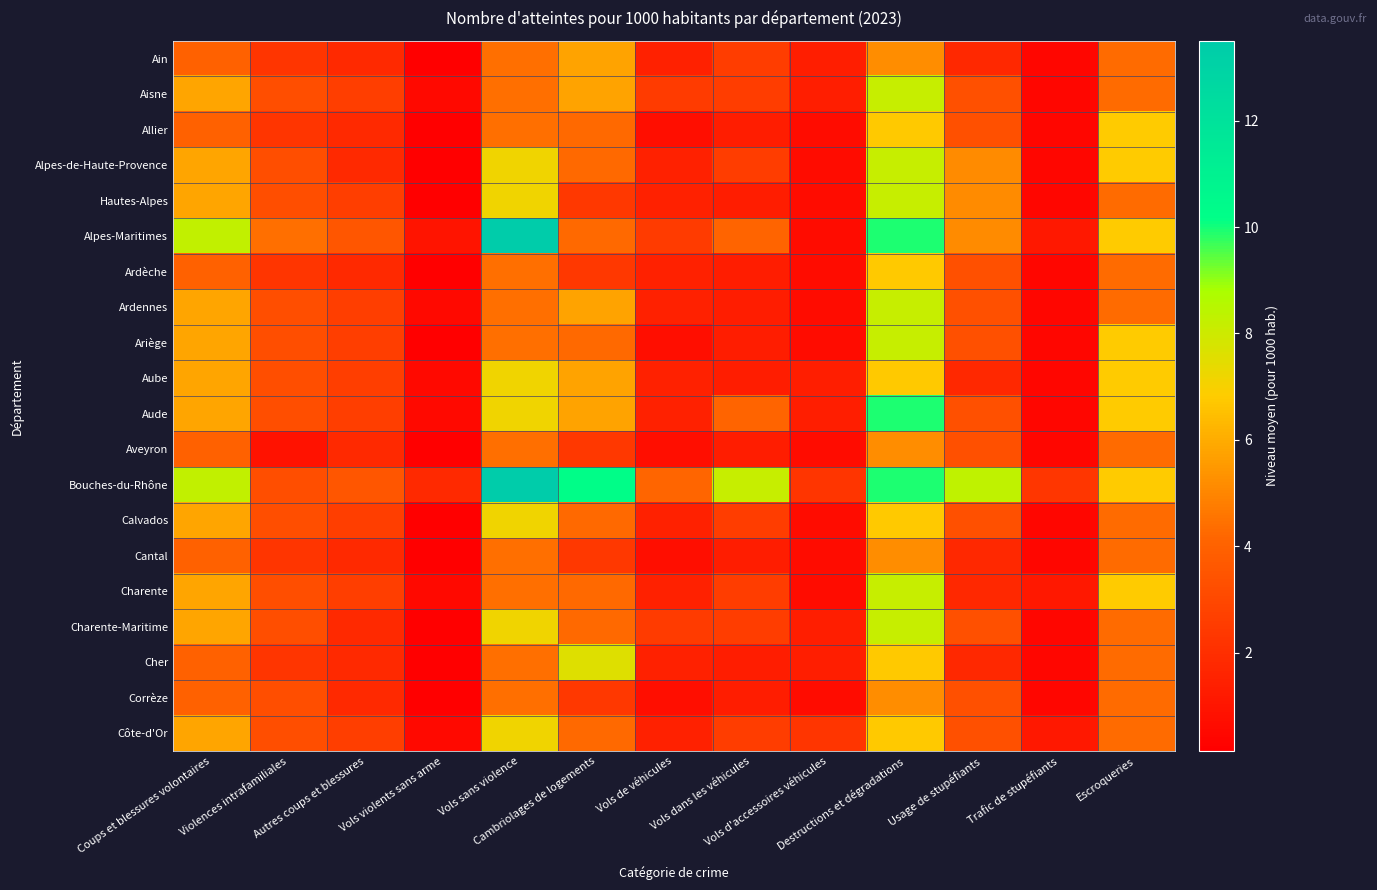

Reading left to right, transcribe all the data shown in this chart.

Ain: Coups et blessures volontaires=4.0	Violences intrafamiliales=2.2	Autres coups et blessures=1.8	Vols violents sans arme=0.1	Vols sans violence=4.4	Cambriolages de logements=5.8	Vols de véhicules=1.5	Vols dans les véhicules=2.6	Vols d'accessoires véhicules=1.4	Destructions et dégradations=5.2	Usage de stupéfiants=1.8	Trafic de stupéfiants=0.5	Escroqueries=4.3
Aisne: Coups et blessures volontaires=5.8	Violences intrafamiliales=3.2	Autres coups et blessures=2.6	Vols violents sans arme=0.6	Vols sans violence=4.4	Cambriolages de logements=5.8	Vols de véhicules=2.5	Vols dans les véhicules=2.6	Vols d'accessoires véhicules=1.4	Destructions et dégradations=8.2	Usage de stupéfiants=3.3	Trafic de stupéfiants=0.5	Escroqueries=4.3
Allier: Coups et blessures volontaires=4.0	Violences intrafamiliales=2.2	Autres coups et blessures=1.8	Vols violents sans arme=0.1	Vols sans violence=4.4	Cambriolages de logements=4.2	Vols de véhicules=0.8	Vols dans les véhicules=1.3	Vols d'accessoires véhicules=0.7	Destructions et dégradations=6.8	Usage de stupéfiants=3.3	Trafic de stupéfiants=0.5	Escroqueries=6.8
Alpes-de-Haute-Provence: Coups et blessures volontaires=5.8	Violences intrafamiliales=3.2	Autres coups et blessures=1.8	Vols violents sans arme=0.1	Vols sans violence=7.2	Cambriolages de logements=4.2	Vols de véhicules=1.5	Vols dans les véhicules=2.6	Vols d'accessoires véhicules=0.7	Destructions et dégradations=8.2	Usage de stupéfiants=5.2	Trafic de stupéfiants=0.5	Escroqueries=6.8
Hautes-Alpes: Coups et blessures volontaires=5.8	Violences intrafamiliales=3.2	Autres coups et blessures=2.6	Vols violents sans arme=0.1	Vols sans violence=7.2	Cambriolages de logements=2.4	Vols de véhicules=1.5	Vols dans les véhicules=1.3	Vols d'accessoires véhicules=0.7	Destructions et dégradations=8.2	Usage de stupéfiants=5.2	Trafic de stupéfiants=0.5	Escroqueries=4.3
Alpes-Maritimes: Coups et blessures volontaires=8.2	Violences intrafamiliales=4.4	Autres coups et blessures=3.5	Vols violents sans arme=0.9	Vols sans violence=13.5	Cambriolages de logements=4.2	Vols de véhicules=2.5	Vols dans les véhicules=4.1	Vols d'accessoires véhicules=0.7	Destructions et dégradations=9.9	Usage de stupéfiants=5.2	Trafic de stupéfiants=1.1	Escroqueries=6.8
Ardèche: Coups et blessures volontaires=4.0	Violences intrafamiliales=2.2	Autres coups et blessures=1.8	Vols violents sans arme=0.1	Vols sans violence=4.4	Cambriolages de logements=2.4	Vols de véhicules=1.5	Vols dans les véhicules=1.3	Vols d'accessoires véhicules=0.7	Destructions et dégradations=6.8	Usage de stupéfiants=3.3	Trafic de stupéfiants=0.5	Escroqueries=4.3
Ardennes: Coups et blessures volontaires=5.8	Violences intrafamiliales=3.2	Autres coups et blessures=2.6	Vols violents sans arme=0.6	Vols sans violence=4.4	Cambriolages de logements=5.8	Vols de véhicules=1.5	Vols dans les véhicules=1.3	Vols d'accessoires véhicules=0.7	Destructions et dégradations=8.2	Usage de stupéfiants=3.3	Trafic de stupéfiants=0.5	Escroqueries=4.3
Ariège: Coups et blessures volontaires=5.8	Violences intrafamiliales=3.2	Autres coups et blessures=2.6	Vols violents sans arme=0.1	Vols sans violence=4.4	Cambriolages de logements=4.2	Vols de véhicules=0.8	Vols dans les véhicules=1.3	Vols d'accessoires véhicules=0.7	Destructions et dégradations=8.2	Usage de stupéfiants=3.3	Trafic de stupéfiants=0.5	Escroqueries=6.8
Aube: Coups et blessures volontaires=5.8	Violences intrafamiliales=3.2	Autres coups et blessures=2.6	Vols violents sans arme=0.6	Vols sans violence=7.2	Cambriolages de logements=5.8	Vols de véhicules=1.5	Vols dans les véhicules=1.3	Vols d'accessoires véhicules=1.4	Destructions et dégradations=6.8	Usage de stupéfiants=1.8	Trafic de stupéfiants=0.5	Escroqueries=6.8
Aude: Coups et blessures volontaires=5.8	Violences intrafamiliales=3.2	Autres coups et blessures=2.6	Vols violents sans arme=0.6	Vols sans violence=7.2	Cambriolages de logements=5.8	Vols de véhicules=1.5	Vols dans les véhicules=4.1	Vols d'accessoires véhicules=1.4	Destructions et dégradations=9.9	Usage de stupéfiants=3.3	Trafic de stupéfiants=0.5	Escroqueries=6.8
Aveyron: Coups et blessures volontaires=4.0	Violences intrafamiliales=0.9	Autres coups et blessures=1.8	Vols violents sans arme=0.1	Vols sans violence=4.4	Cambriolages de logements=2.4	Vols de véhicules=0.8	Vols dans les véhicules=1.3	Vols d'accessoires véhicules=0.7	Destructions et dégradations=5.2	Usage de stupéfiants=3.3	Trafic de stupéfiants=0.5	Escroqueries=4.3
Bouches-du-Rhône: Coups et blessures volontaires=8.2	Violences intrafamiliales=3.2	Autres coups et blessures=3.5	Vols violents sans arme=1.8	Vols sans violence=13.5	Cambriolages de logements=10.2	Vols de véhicules=4.2	Vols dans les véhicules=8.2	Vols d'accessoires véhicules=2.2	Destructions et dégradations=9.9	Usage de stupéfiants=8.3	Trafic de stupéfiants=2.3	Escroqueries=6.8
Calvados: Coups et blessures volontaires=5.8	Violences intrafamiliales=3.2	Autres coups et blessures=2.6	Vols violents sans arme=0.1	Vols sans violence=7.2	Cambriolages de logements=4.2	Vols de véhicules=1.5	Vols dans les véhicules=2.6	Vols d'accessoires véhicules=0.7	Destructions et dégradations=6.8	Usage de stupéfiants=3.3	Trafic de stupéfiants=0.5	Escroqueries=4.3
Cantal: Coups et blessures volontaires=4.0	Violences intrafamiliales=2.2	Autres coups et blessures=1.8	Vols violents sans arme=0.1	Vols sans violence=4.4	Cambriolages de logements=2.4	Vols de véhicules=0.8	Vols dans les véhicules=1.3	Vols d'accessoires véhicules=0.7	Destructions et dégradations=5.2	Usage de stupéfiants=1.8	Trafic de stupéfiants=0.5	Escroqueries=4.3
Charente: Coups et blessures volontaires=5.8	Violences intrafamiliales=3.2	Autres coups et blessures=2.6	Vols violents sans arme=0.6	Vols sans violence=4.4	Cambriolages de logements=4.2	Vols de véhicules=1.5	Vols dans les véhicules=2.6	Vols d'accessoires véhicules=0.7	Destructions et dégradations=8.2	Usage de stupéfiants=1.8	Trafic de stupéfiants=1.1	Escroqueries=6.8
Charente-Maritime: Coups et blessures volontaires=5.8	Violences intrafamiliales=3.2	Autres coups et blessures=1.8	Vols violents sans arme=0.1	Vols sans violence=7.2	Cambriolages de logements=4.2	Vols de véhicules=2.5	Vols dans les véhicules=2.6	Vols d'accessoires véhicules=1.4	Destructions et dégradations=8.2	Usage de stupéfiants=3.3	Trafic de stupéfiants=0.5	Escroqueries=4.3
Cher: Coups et blessures volontaires=4.0	Violences intrafamiliales=2.2	Autres coups et blessures=1.8	Vols violents sans arme=0.1	Vols sans violence=4.4	Cambriolages de logements=7.6	Vols de véhicules=1.5	Vols dans les véhicules=1.3	Vols d'accessoires véhicules=1.4	Destructions et dégradations=6.8	Usage de stupéfiants=1.8	Trafic de stupéfiants=0.5	Escroqueries=4.3
Corrèze: Coups et blessures volontaires=4.0	Violences intrafamiliales=3.2	Autres coups et blessures=1.8	Vols violents sans arme=0.1	Vols sans violence=4.4	Cambriolages de logements=2.4	Vols de véhicules=0.8	Vols dans les véhicules=1.3	Vols d'accessoires véhicules=0.7	Destructions et dégradations=5.2	Usage de stupéfiants=3.3	Trafic de stupéfiants=0.5	Escroqueries=4.3
Côte-d'Or: Coups et blessures volontaires=5.8	Violences intrafamiliales=3.2	Autres coups et blessures=2.6	Vols violents sans arme=0.6	Vols sans violence=7.2	Cambriolages de logements=4.2	Vols de véhicules=1.5	Vols dans les véhicules=2.6	Vols d'accessoires véhicules=2.2	Destructions et dégradations=6.8	Usage de stupéfiants=3.3	Trafic de stupéfiants=1.1	Escroqueries=4.3